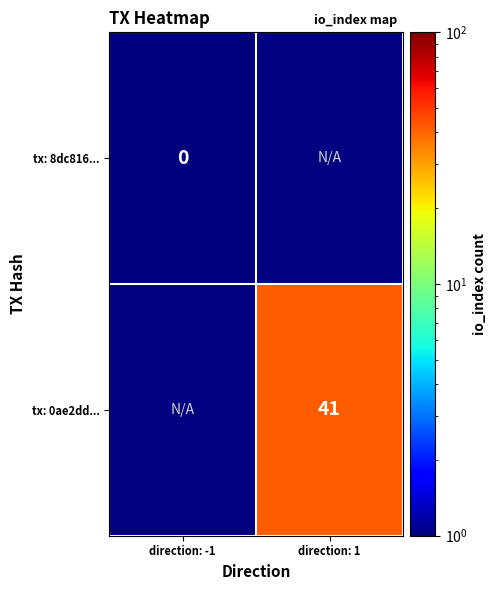

The value of tx: 0ae2dd... at direction: 1 is 41.0. True or false?

True